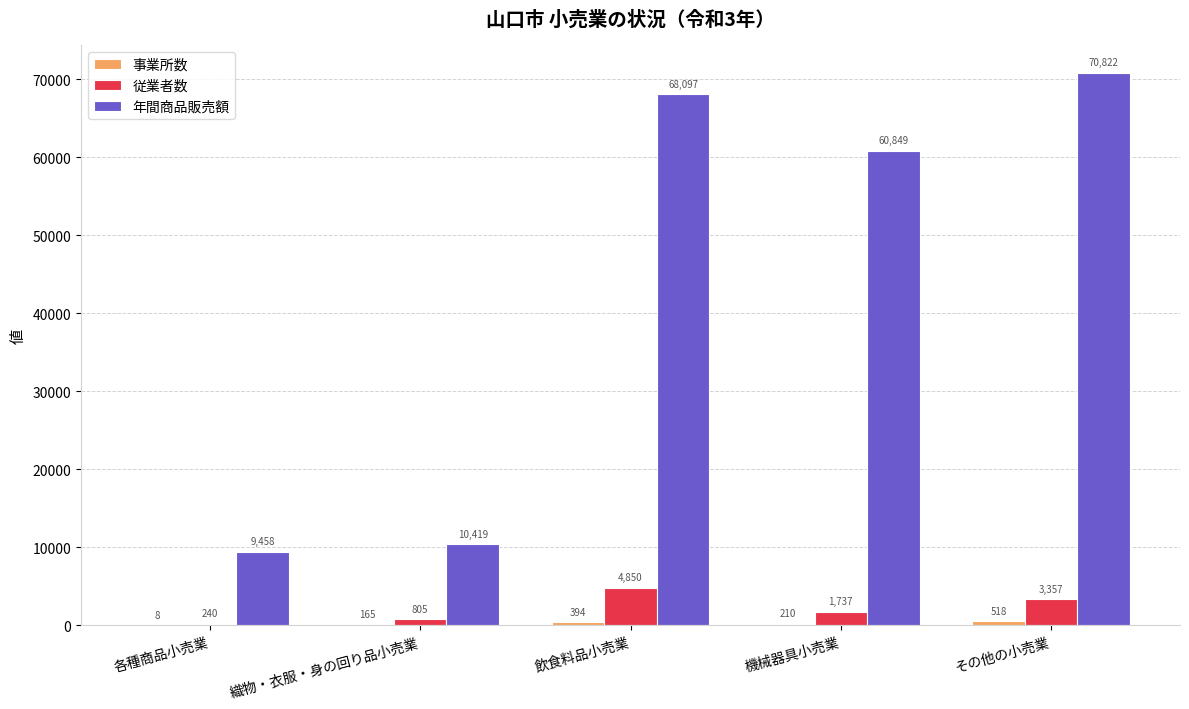

The value of 年間商品販売額 at 機械器具小売業 is 82664. True or false?

False